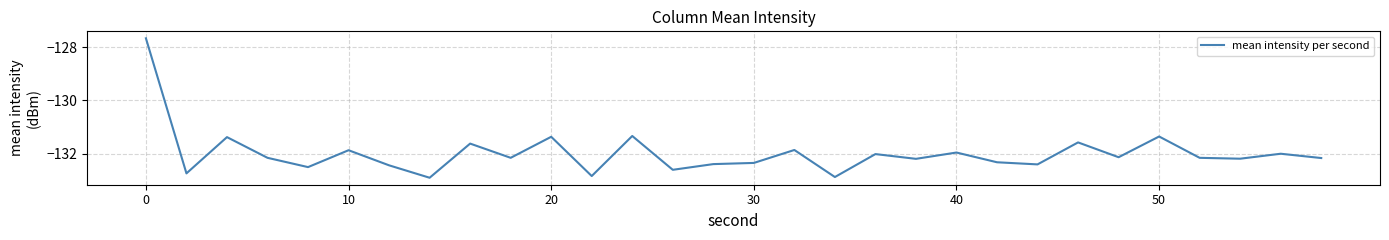

What is the smallest value displayed?

-132.9